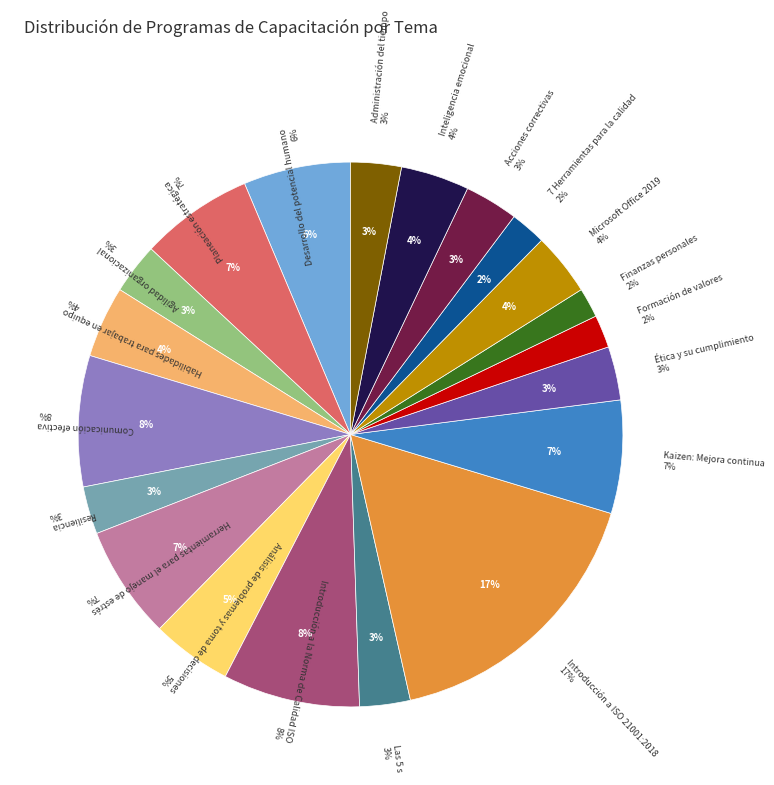

What is the smallest slice in the pie chart?

Finanzas personales